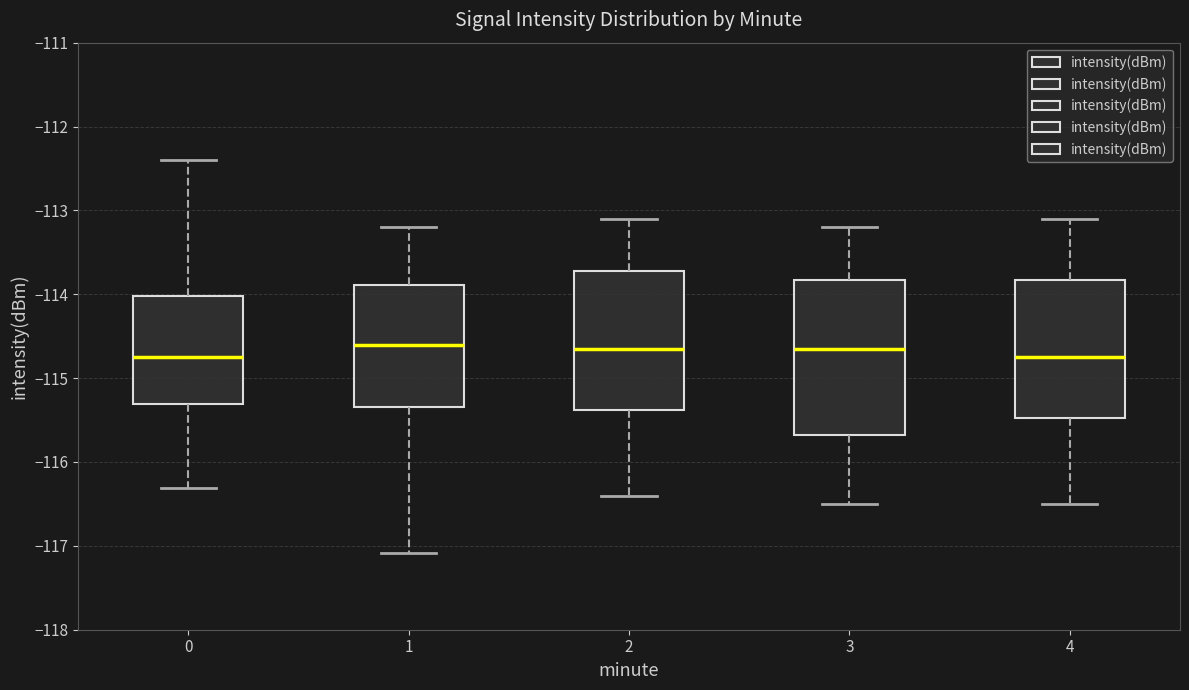

Reading left to right, read every box against the y-axis: the position of its median line, the range the box covers, and the ends of its whiskers. The values are not printed on the chart, so give them approximately, as read against the axis.

0: median -114.7, box -115.3 to -114.0, whiskers -116.3 to -112.4
1: median -114.6, box -115.3 to -113.9, whiskers -117.1 to -113.2
2: median -114.6, box -115.4 to -113.7, whiskers -116.4 to -113.1
3: median -114.6, box -115.7 to -113.8, whiskers -116.5 to -113.2
4: median -114.7, box -115.5 to -113.8, whiskers -116.5 to -113.1